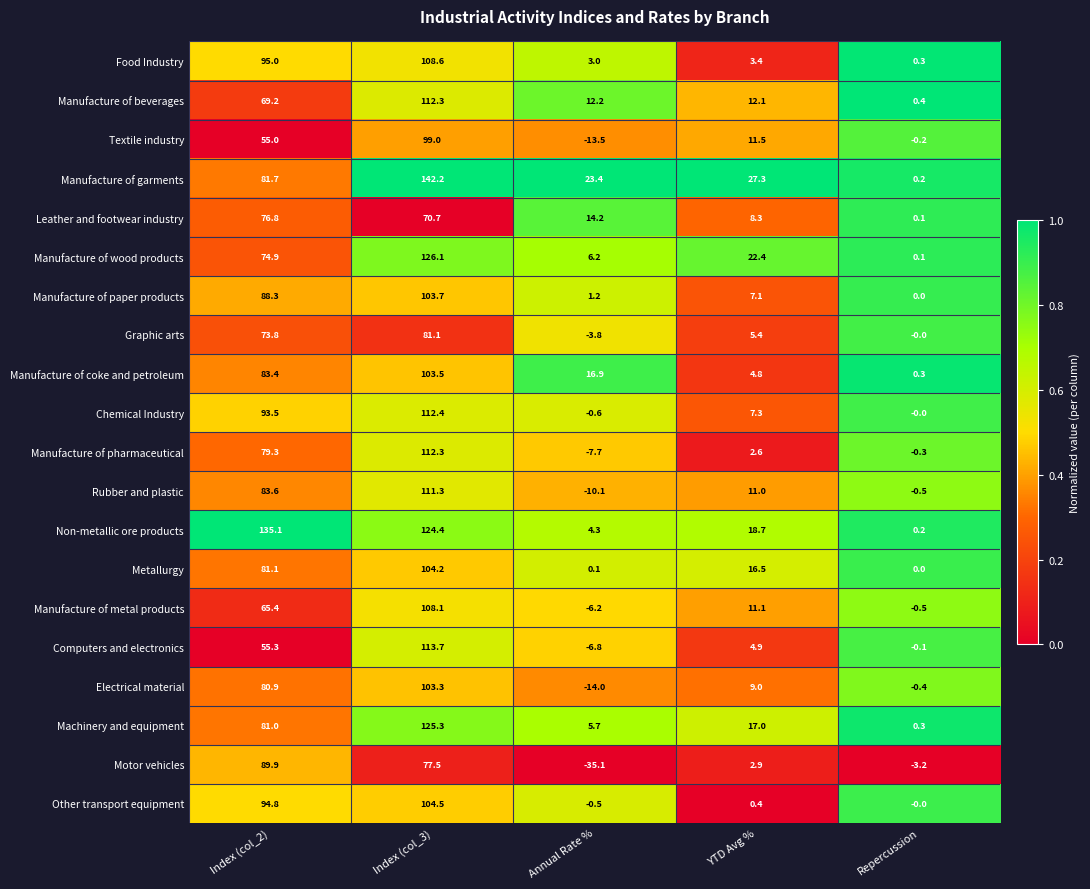

What is the difference between the maximum and minimum values in the Electrical material series?

117.3